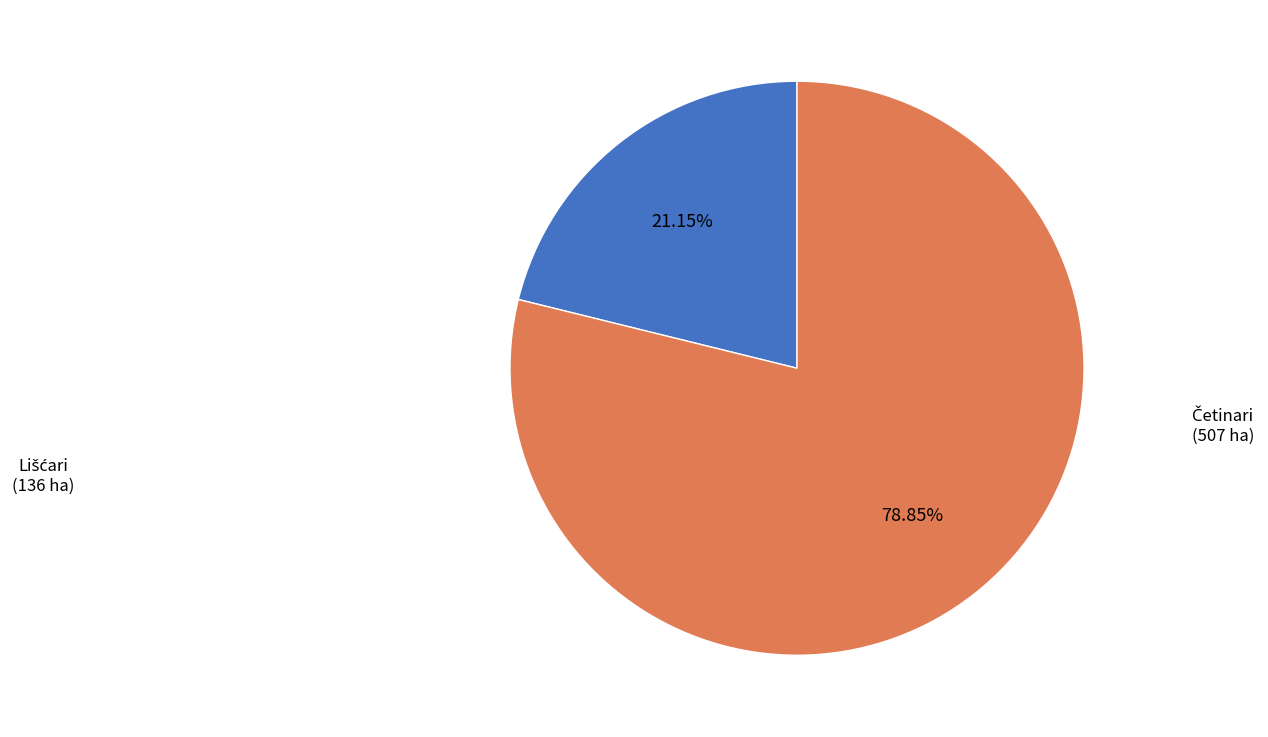

Is there any slice that represents more than half of the pie?

Yes